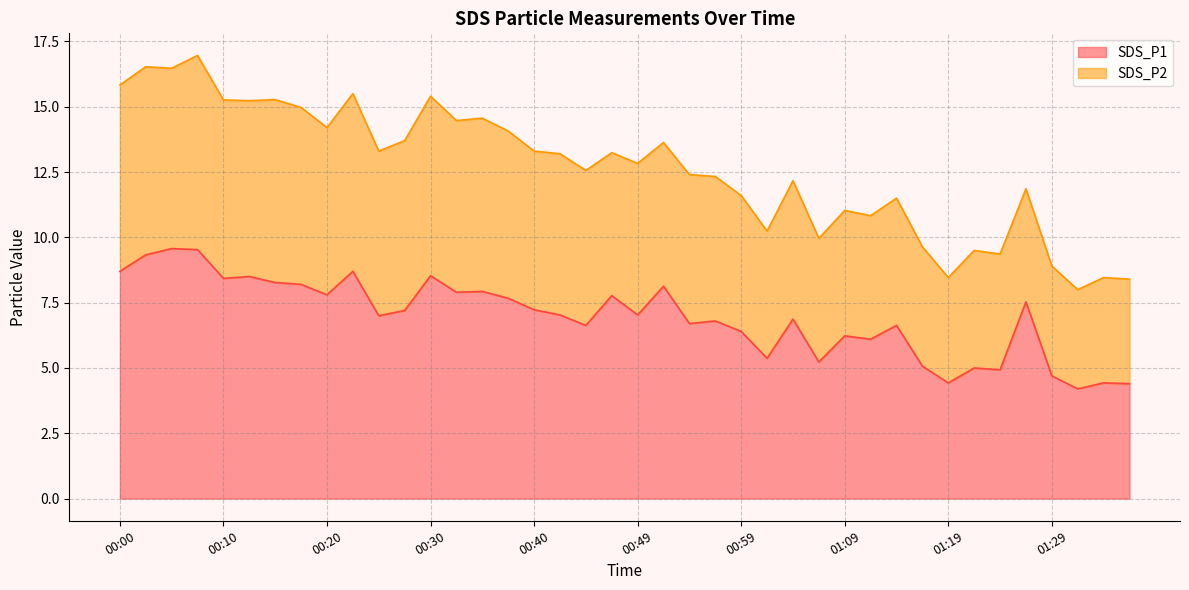

Reading right to left, extract all data points from this chart.

01:36=4.4	01:33=4.4	01:31=4.2	01:29=4.7	01:26=7.5	01:24=4.9	01:21=5.0	01:19=4.4	01:16=5.1	01:14=6.6	01:11=6.1	01:09=6.2	01:06=5.2	01:04=6.9	01:02=5.4	00:59=6.4	00:57=6.8	00:54=6.7	00:52=8.1	00:49=7.0	00:47=7.8	00:44=6.6	00:42=7.0	00:40=7.2	00:37=7.7	00:35=7.9	00:32=7.9	00:30=8.5	00:27=7.2	00:25=7.0	00:22=8.7	00:20=7.8	00:17=8.2	00:15=8.3	00:13=8.5	00:10=8.4	00:08=9.5	00:05=9.6	00:03=9.3	00:00=8.7